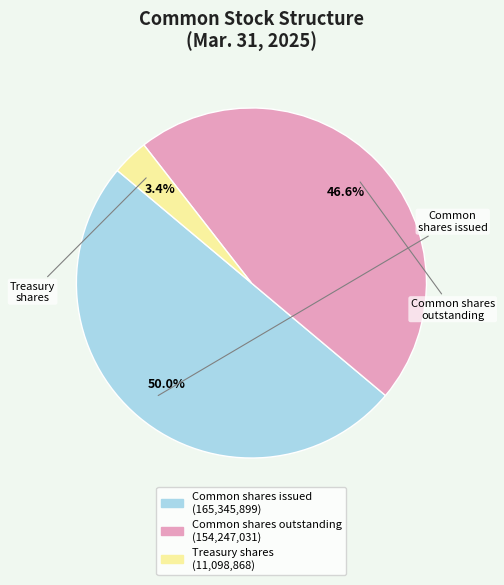

Which category has the biggest portion of the pie?

Common shares issued